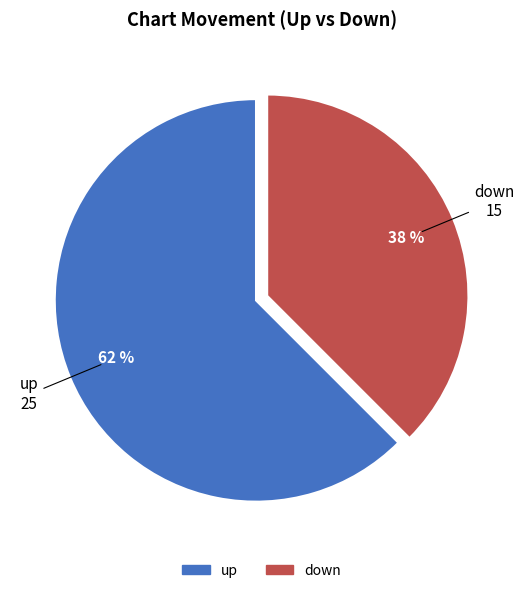

To the nearest percent, what is the average slice percentage?

50%